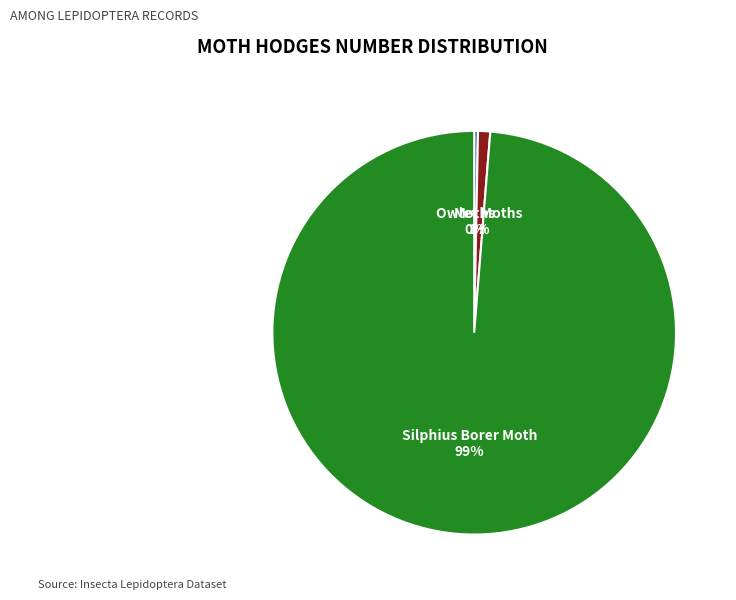

True or false: Owlet Moths accounts for 1% of the total.

True